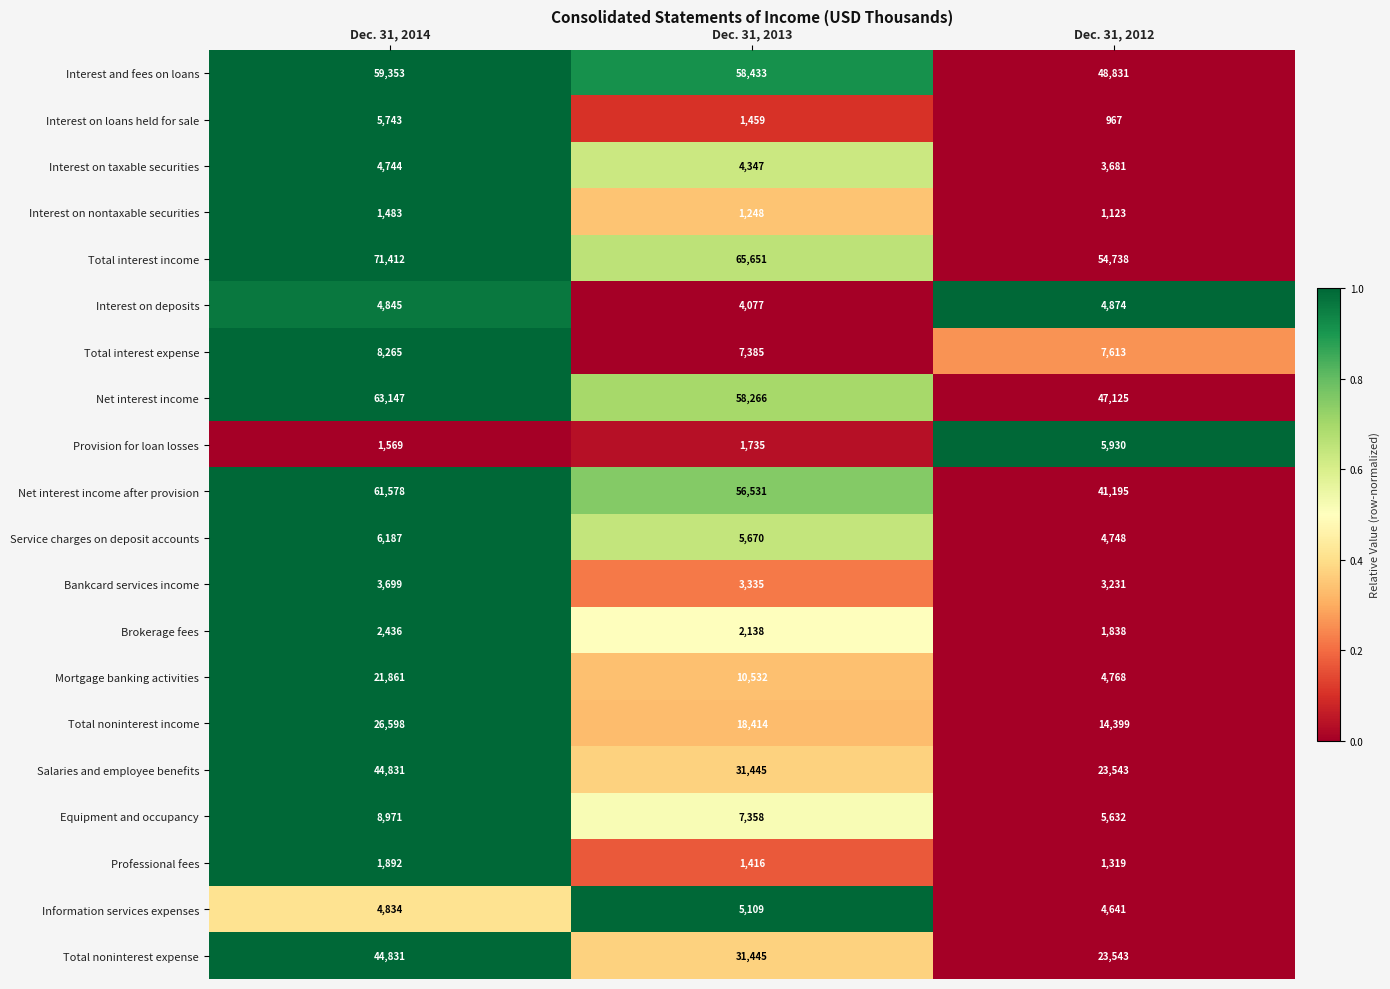

What is the total value across all series at Dec. 31, 2014?

448279